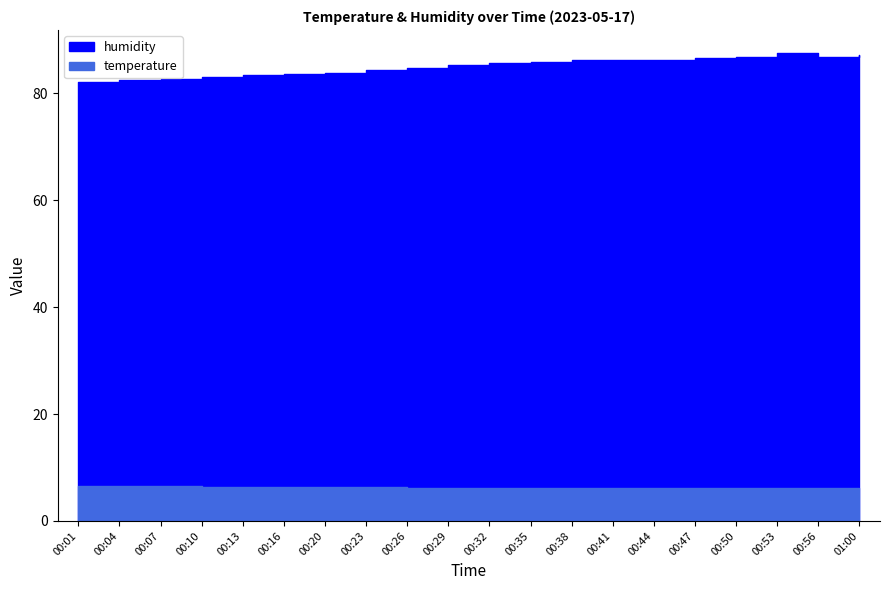

Where does the humidity series first go above 85?

00:29